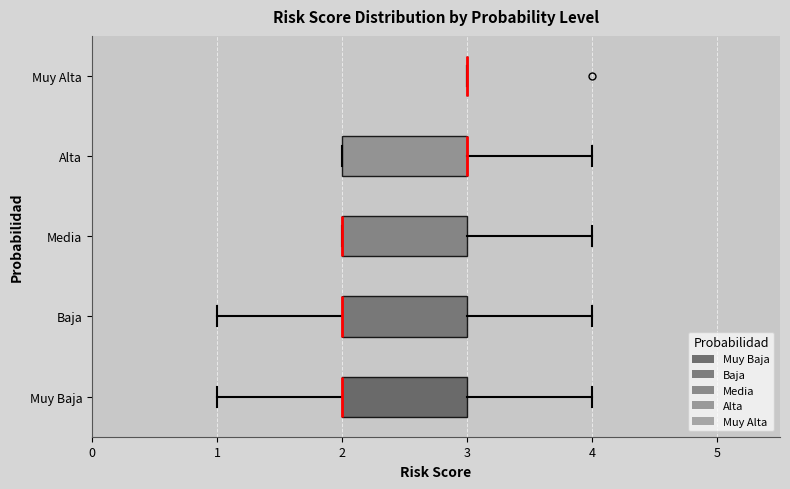

Reading bottom to top, read every box against the x-axis: the position of its median line, the range the box covers, and the ends of its whiskers. The values are not printed on the chart, so give them approximately, as read against the axis.

Muy Baja: median 2 (drawn on the box's left edge), box 2 to 3, whiskers 1 to 4
Baja: median 2 (drawn on the box's left edge), box 2 to 3, whiskers 1 to 4
Media: median 2 (drawn on the box's left edge), box 2 to 3, whiskers 2 to 4
Alta: median 3 (drawn on the box's right edge), box 2 to 3, whiskers 2 to 4
Muy Alta: box collapsed to a line at 3, whiskers 3 to 3